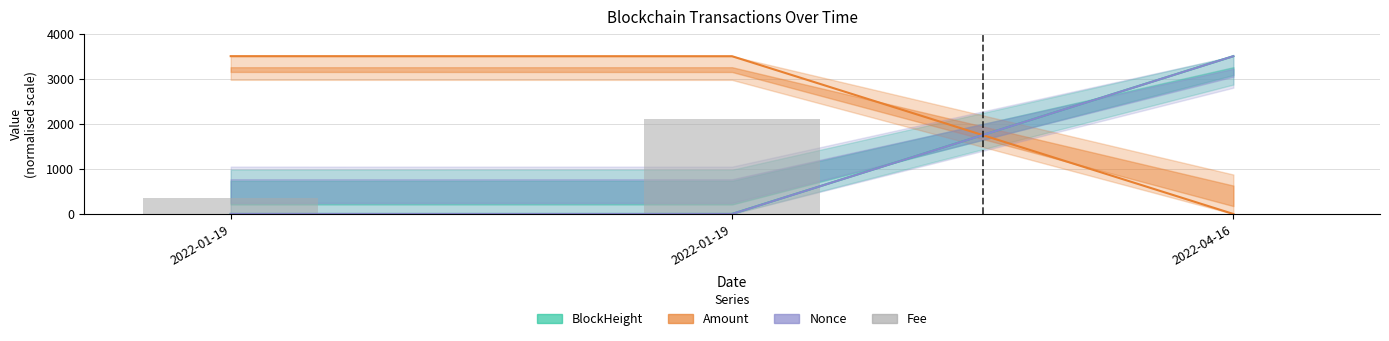

Rank the categories by value from lowest to highest.

2022-04-16, 2022-01-19, 2022-01-19